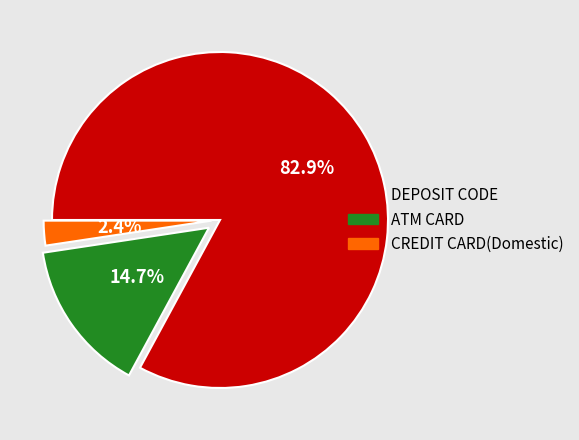

True or false: ATM CARD accounts for 8% of the total.

False